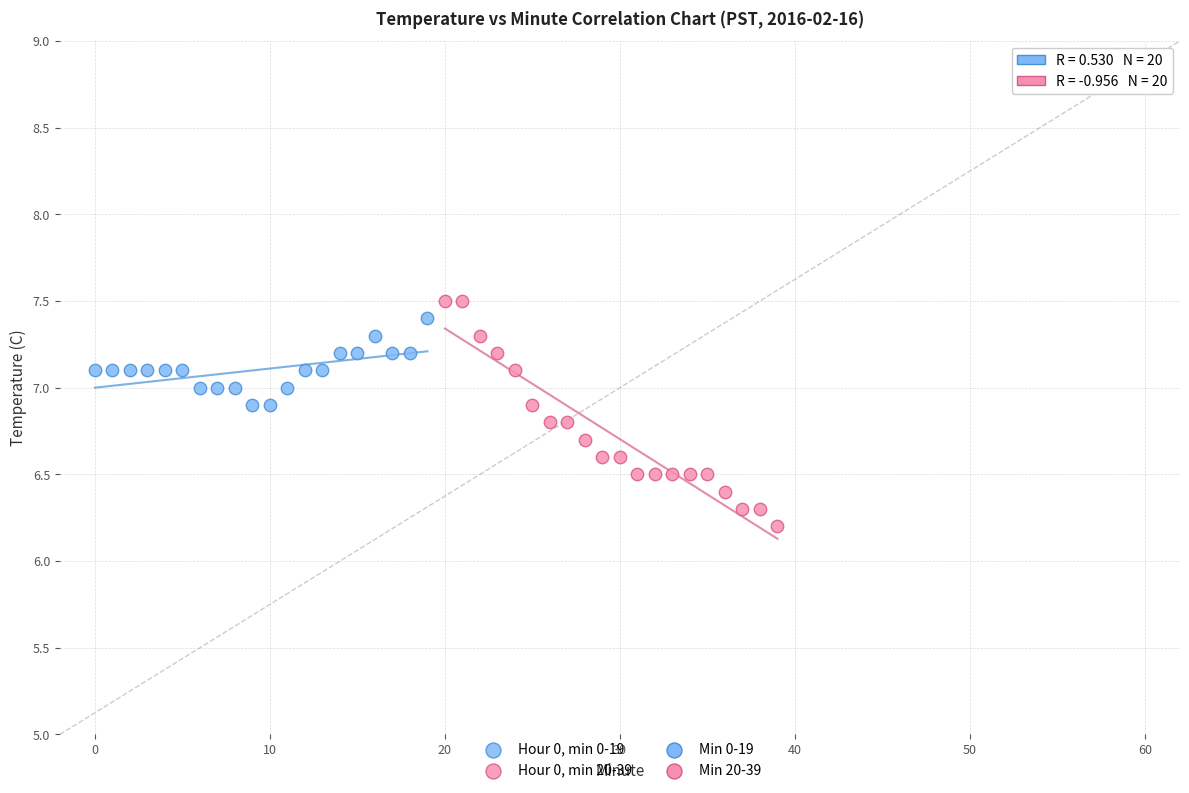

Which series has the largest Y range (max minus min)?

Hour 0, min 20-39